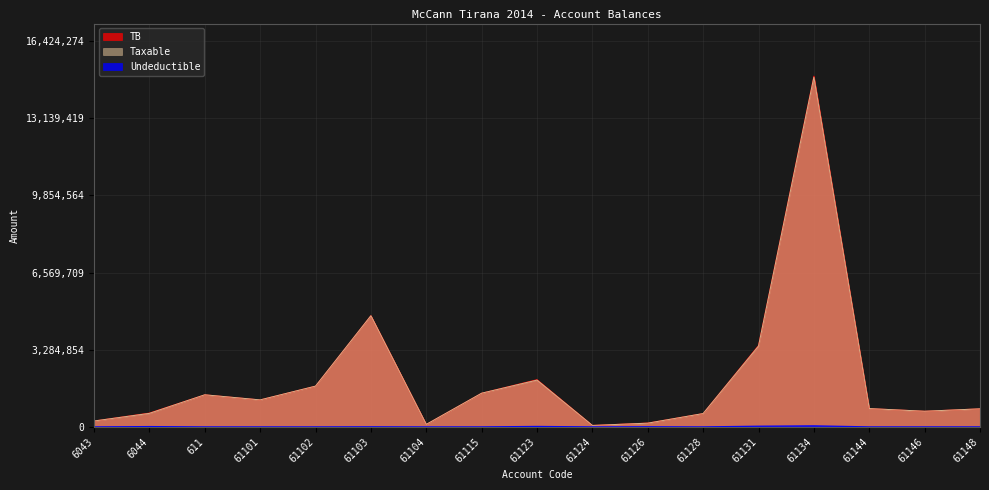

What position from the right is 61115?

10